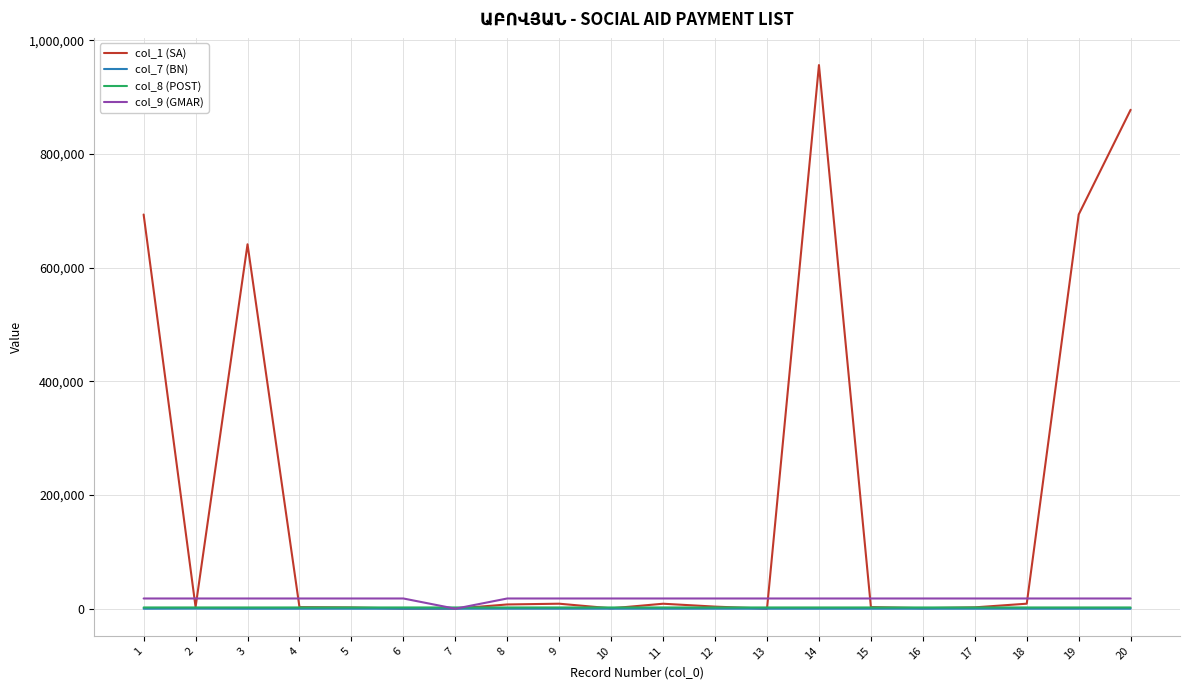

How many values in the col_1 (SA) series are below 3708?

10